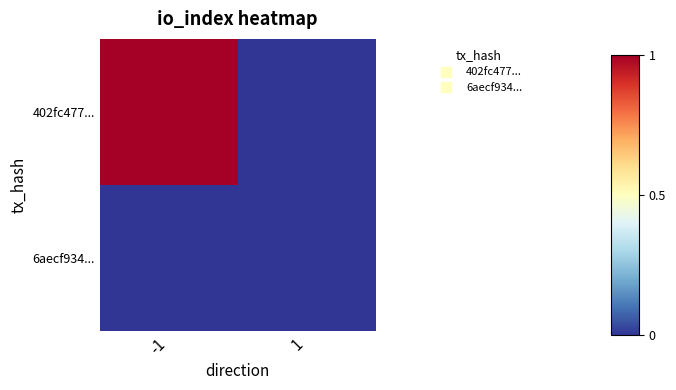

Which category has the highest value across all series?

-1